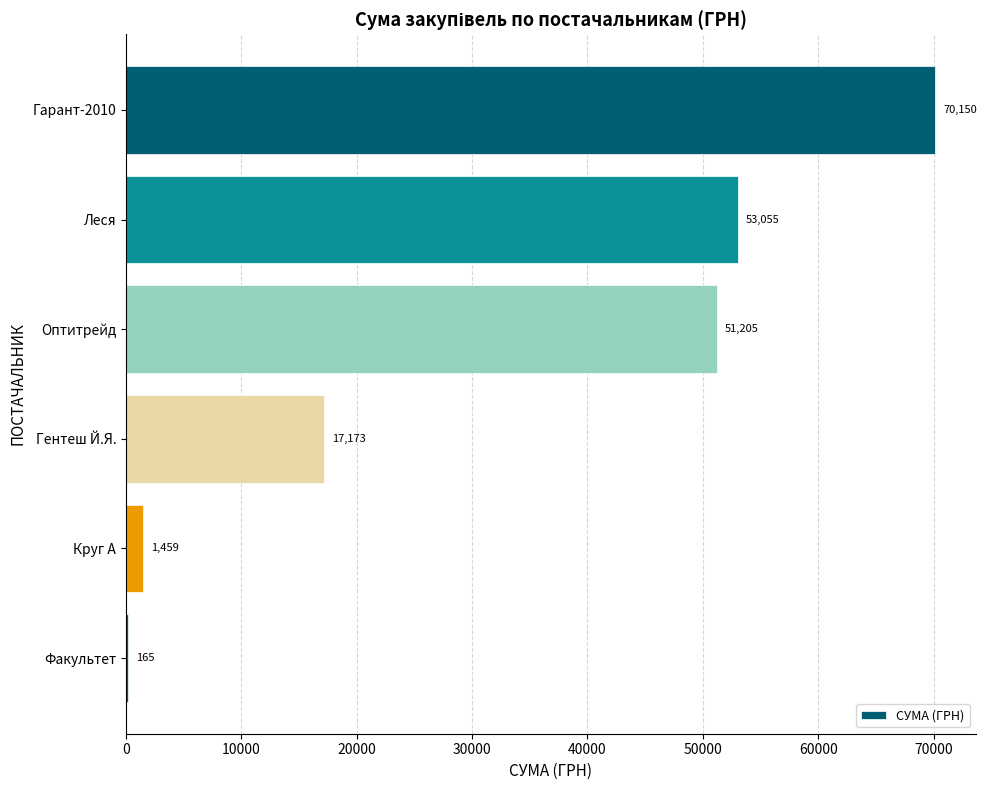

Is it true that the value at Гарант-2010 is 118219.6?

False